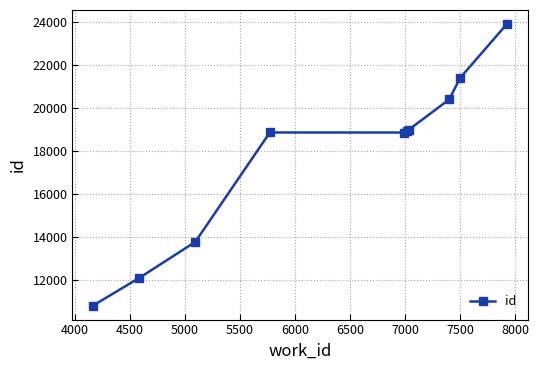

What is the greatest value displayed?

23920